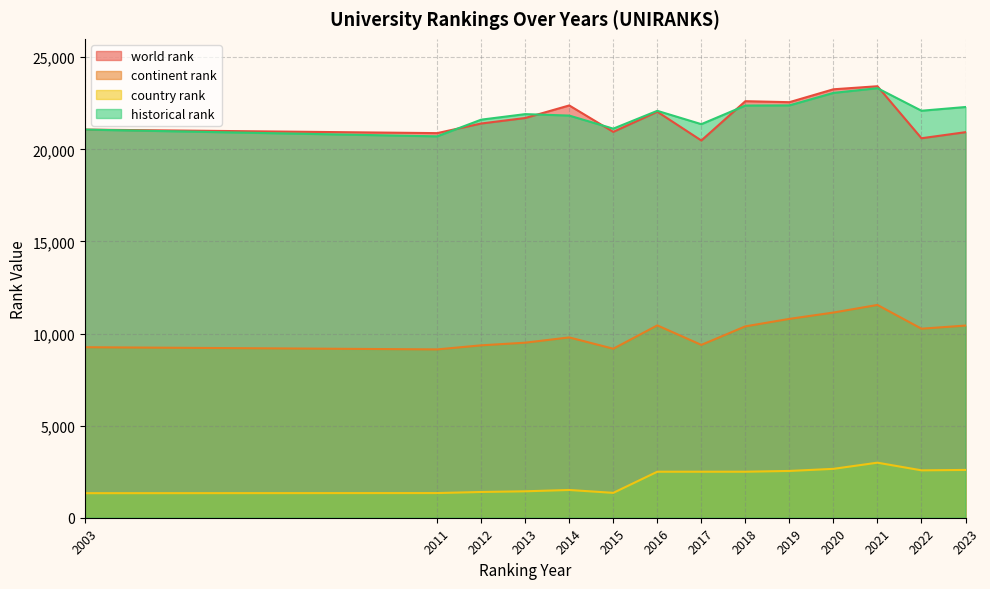

Reading left to right, extract all data points from this chart.

world rank: 21073.0	20881.0	21403.0	21702.0	22384.0	20949.0	22043.0	20481.0	22615.0	22561.0	23261.0	23427.0	20603.0	20933.0
continent rank: 9258.0	9139.0	9360.0	9504.0	9790.0	9176.0	10443.0	9383.0	10390.0	10796.0	11140.0	11553.0	10263.0	10433.0
country rank: 1333.0	1339.0	1398.0	1435.0	1507.0	1350.0	2498.0	2498.0	2498.0	2540.0	2654.0	2989.0	2573.0	2595.0
historical rank: 21073.0	20706.0	21612.0	21913.0	21834.0	21124.0	22091.5	21367.5	22378.0	22387.0	23065.5	23321.0	22096.5	22299.0